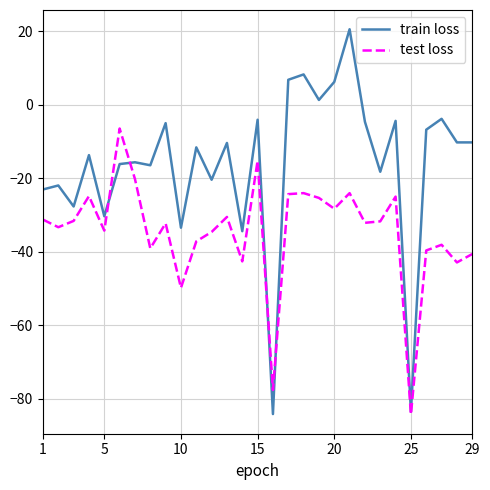

Which series has the largest range (max minus min)?

train loss